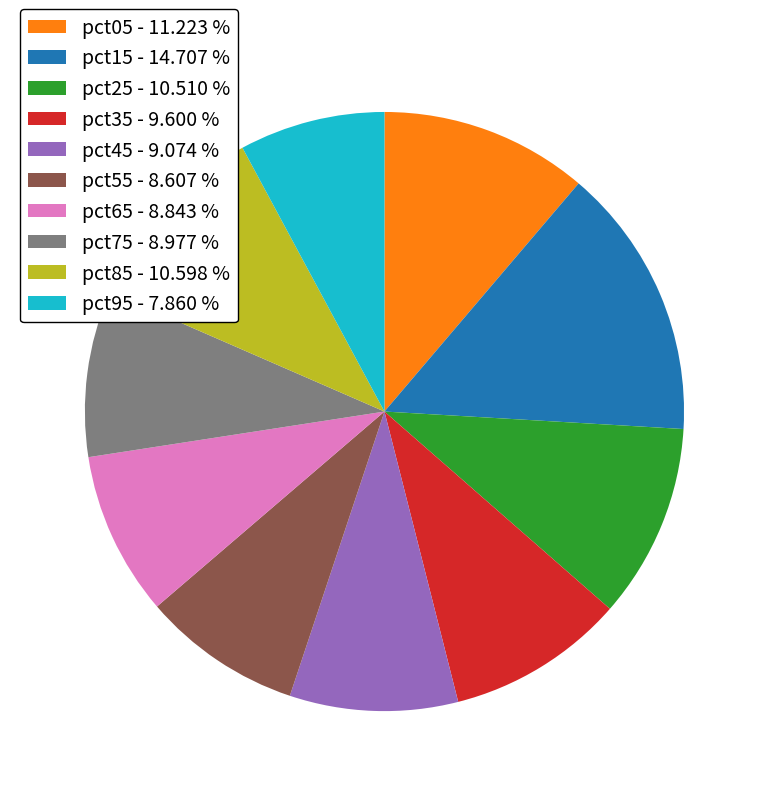

The pct95 slice represents 8% of the pie. True or false?

True